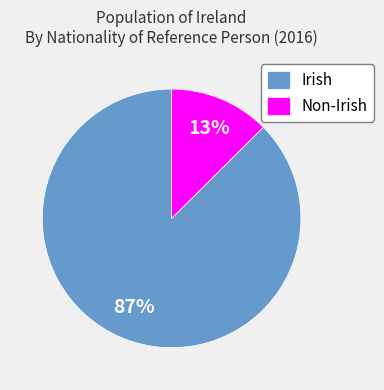

What is the smallest slice in the pie chart?

Non-Irish